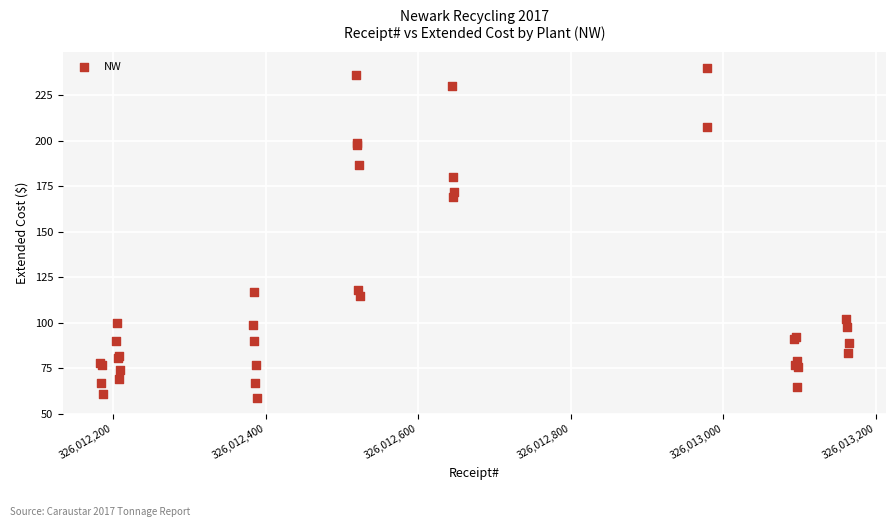

What Y value in the scatter plot is closest to 149?

169.0